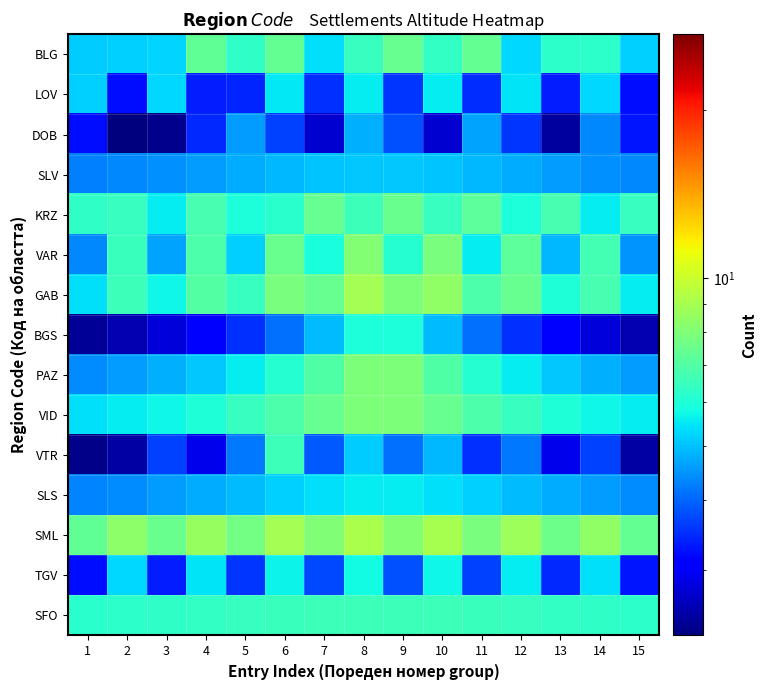

What is the total value across all series at 5?

79.0